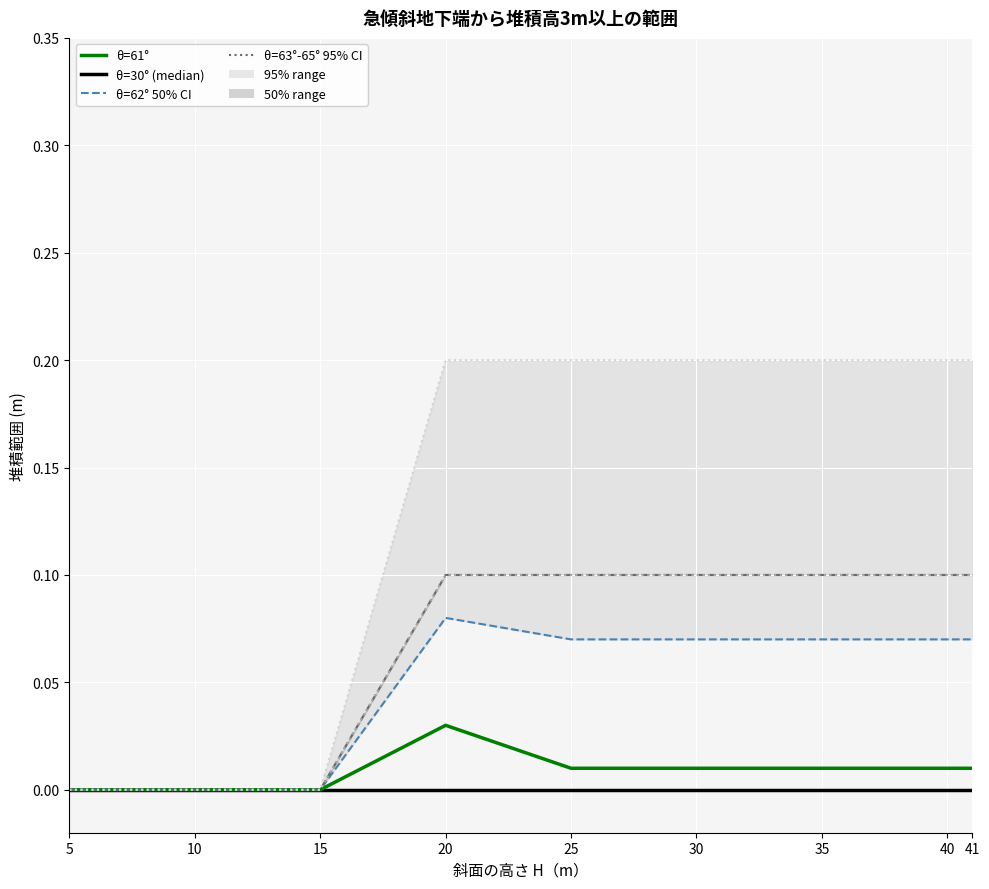

What is the sum of all θ=64° values?

0.6